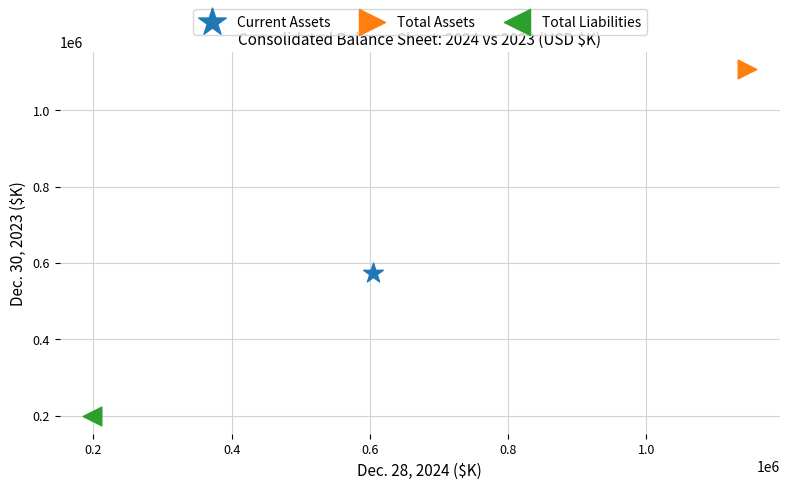

Which series contains the lowest Y value?

Total Liabilities